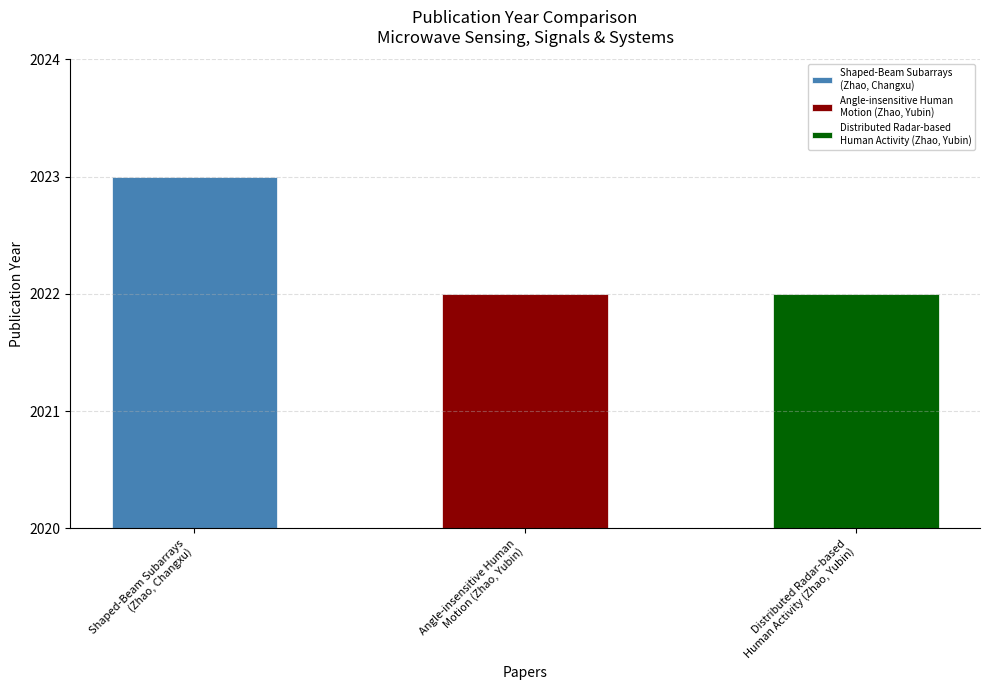

Rank the categories by value from lowest to highest.

Angle-insensitive Human
Motion (Zhao, Yubin), Distributed Radar-based
Human Activity (Zhao, Yubin), Shaped-Beam Subarrays
(Zhao, Changxu)